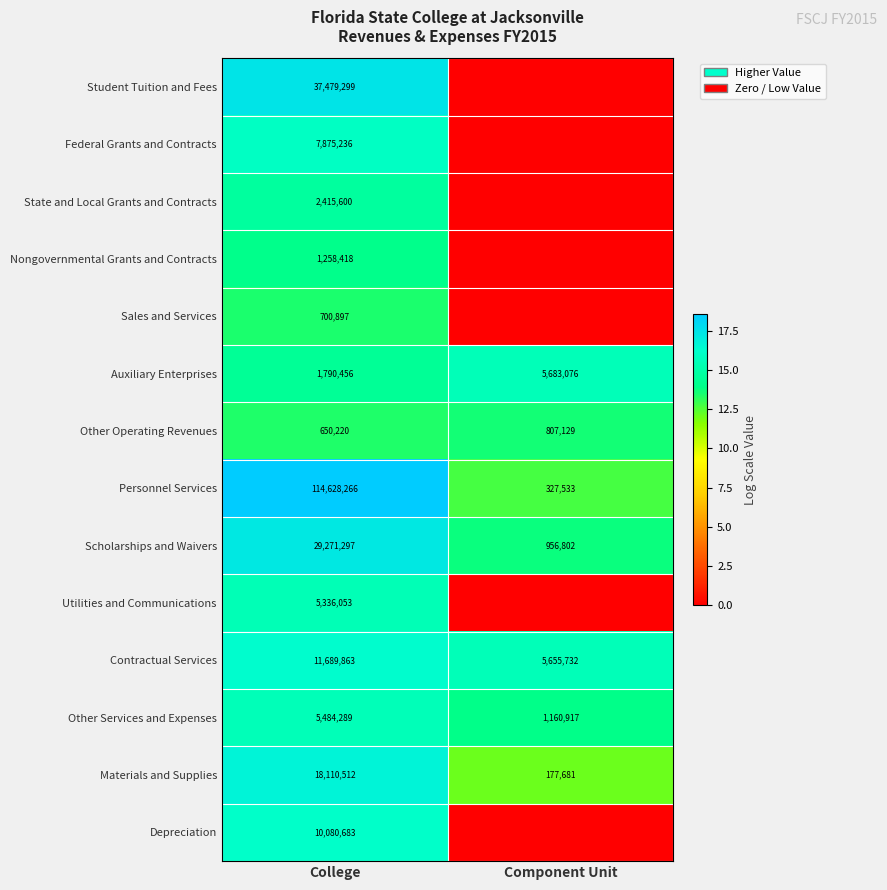

Is it true that Nongovernmental Grants and Contracts equals 1715927 at College?

False